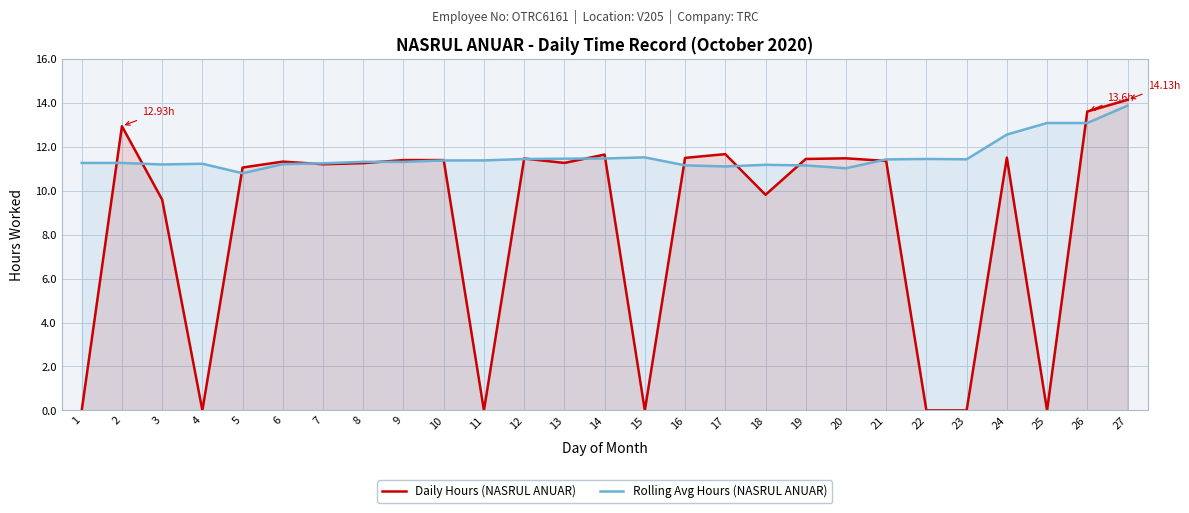

Which has a higher value, 16 or 10?

16